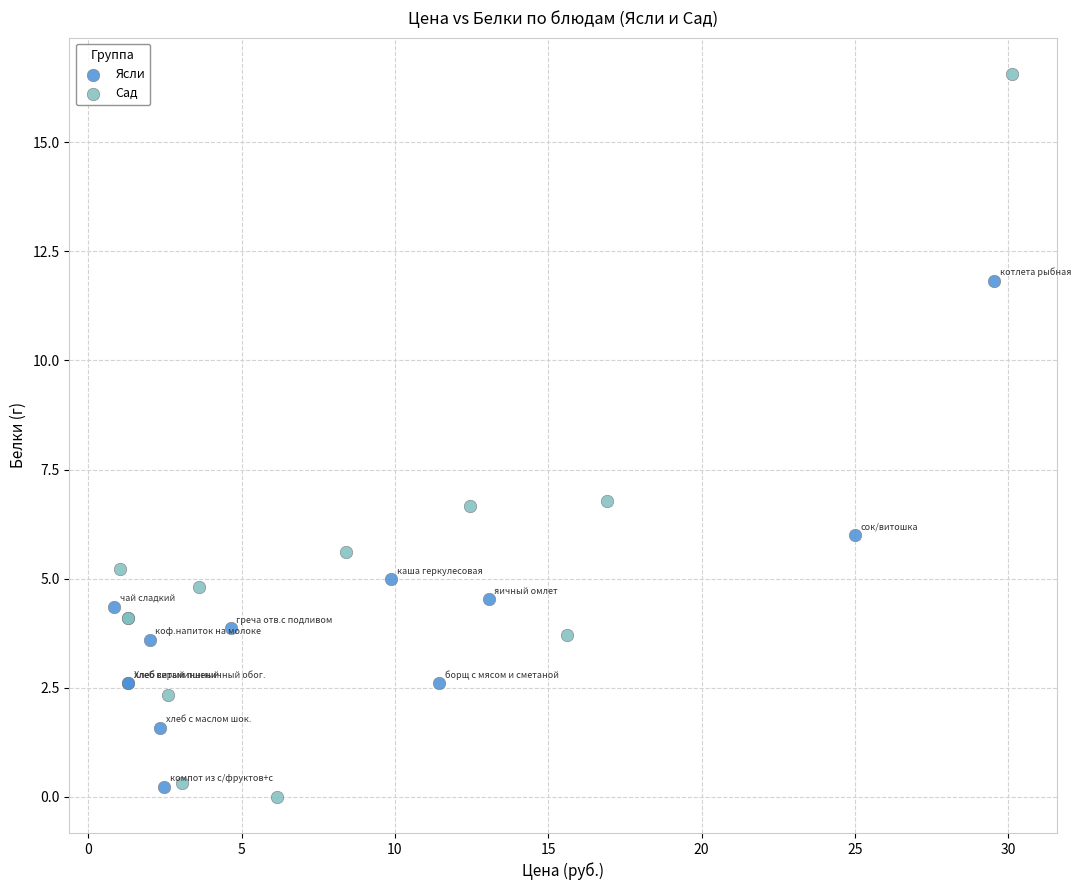

Which series has the widest spread of Y values?

Сад